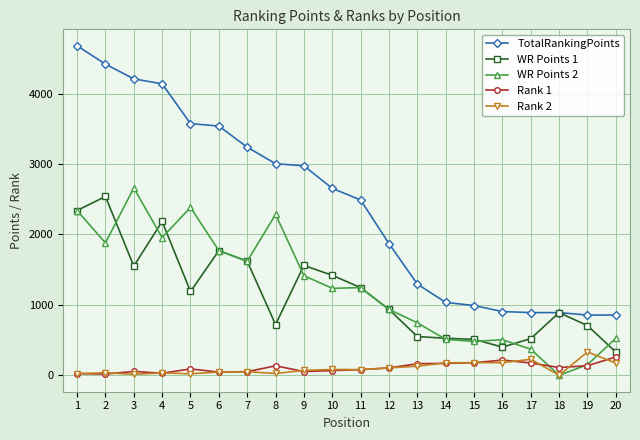

The value of TotalRankingPoints at 14 is 1822. True or false?

False